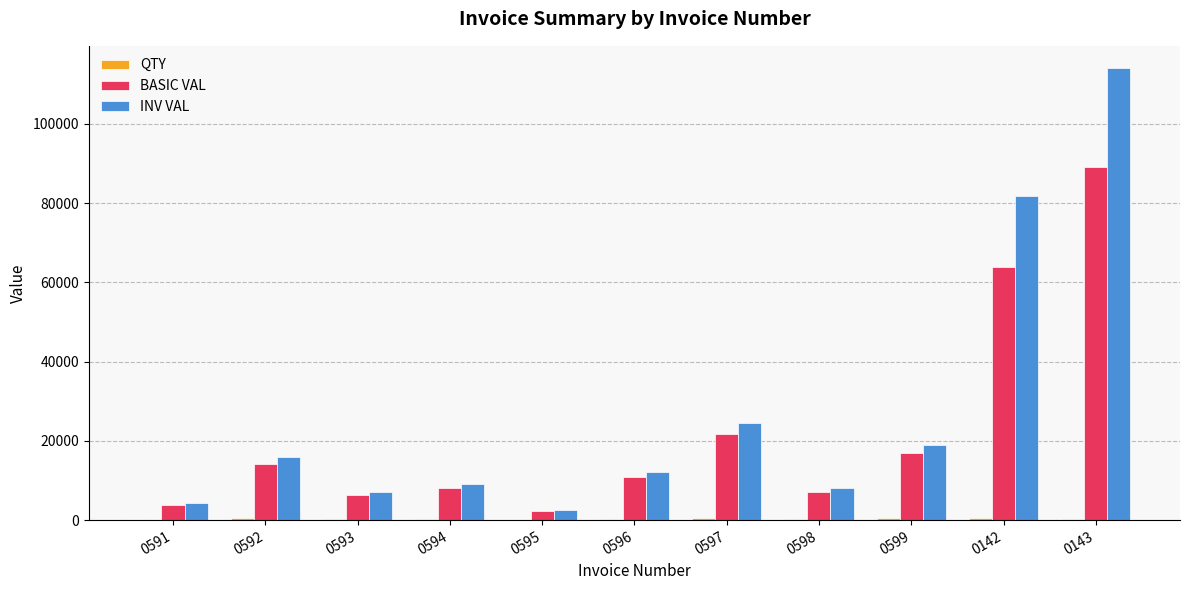

Which series has the largest total across all categories?

INV VAL